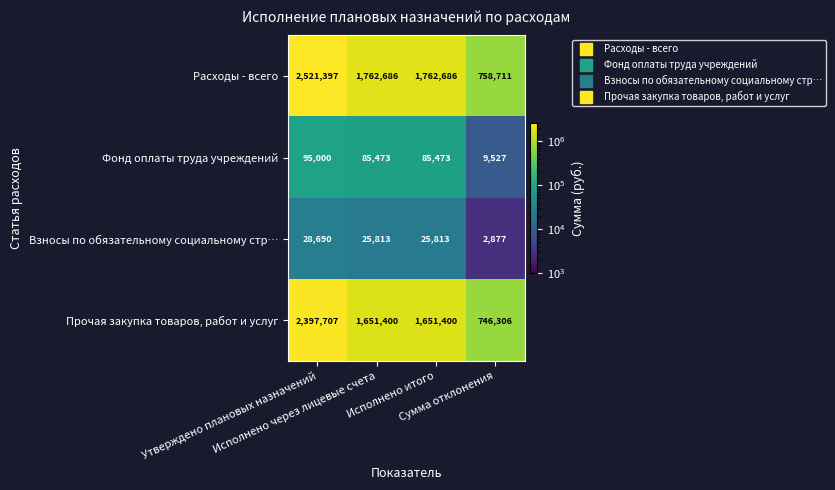

What is the difference between the maximum and second lowest values in the Взносы по обязательному социальному стр… series?

2877